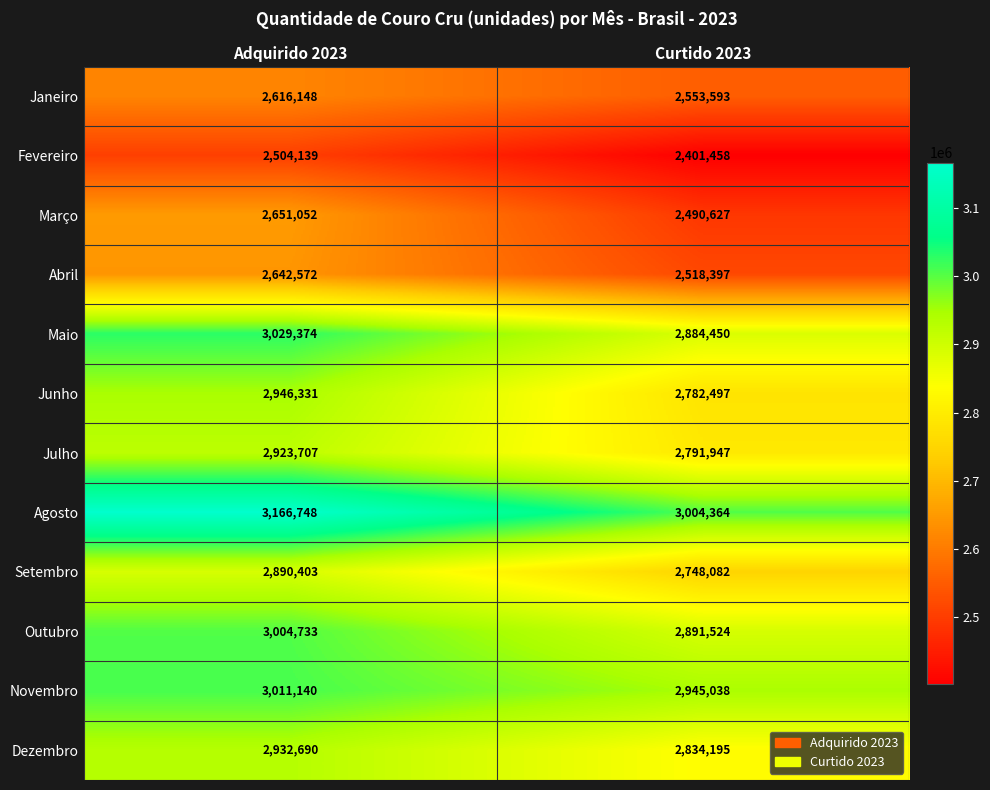

Which series has the widest spread of values?

Junho